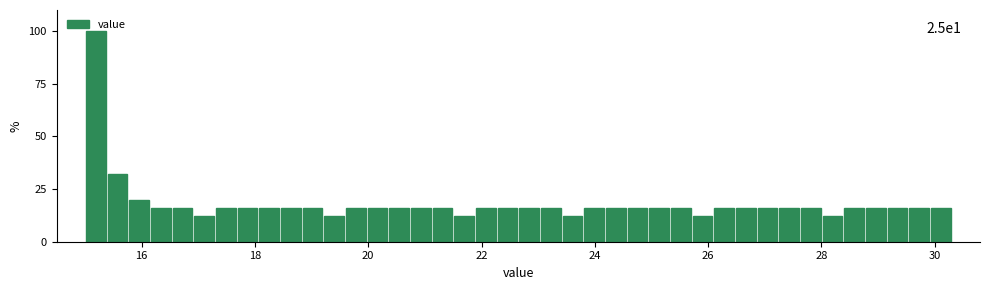

Read against the x-axis, roughly where is the centre of the tallest bar?

15.2